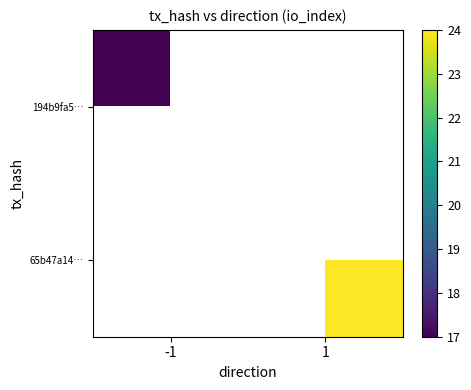

List the labels in order of 65b47a14… value, smallest first.

-1, 1